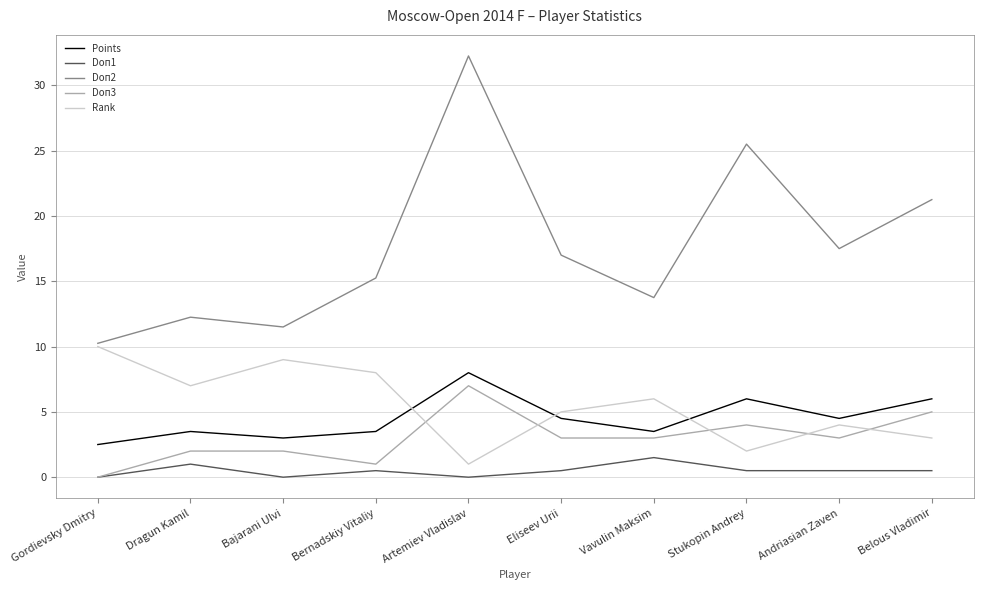

What is the sum of all Doп3 values?

30.0